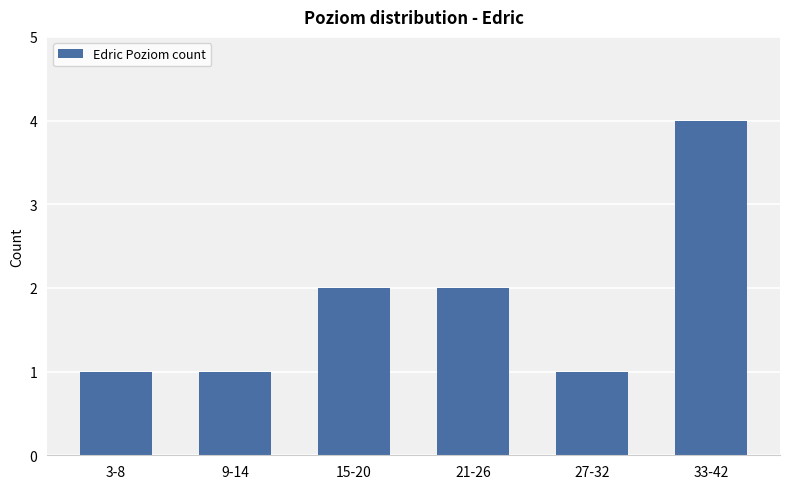

What is the smallest value displayed?

1